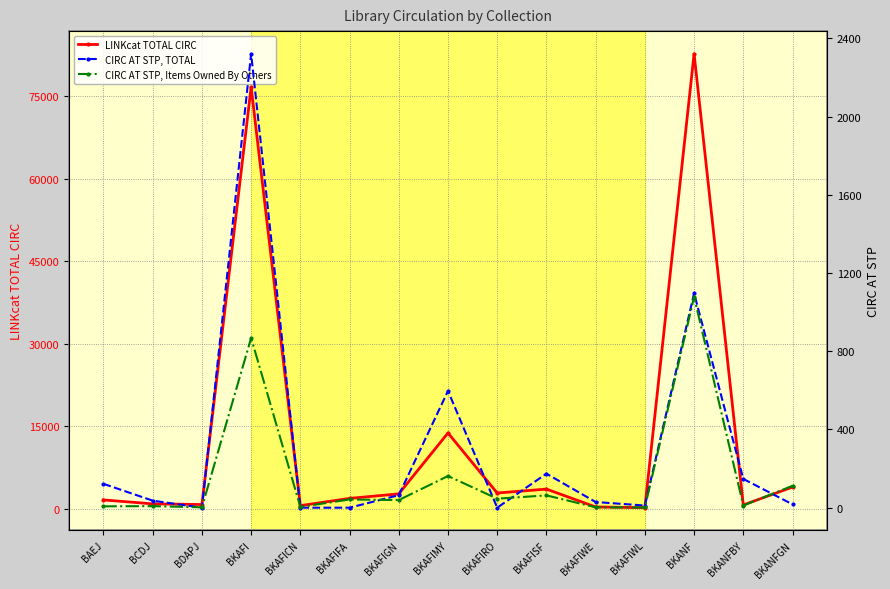

What is the difference between the CIRC AT STP, TOTAL values at BKAFIGN and BKAFI?

2257